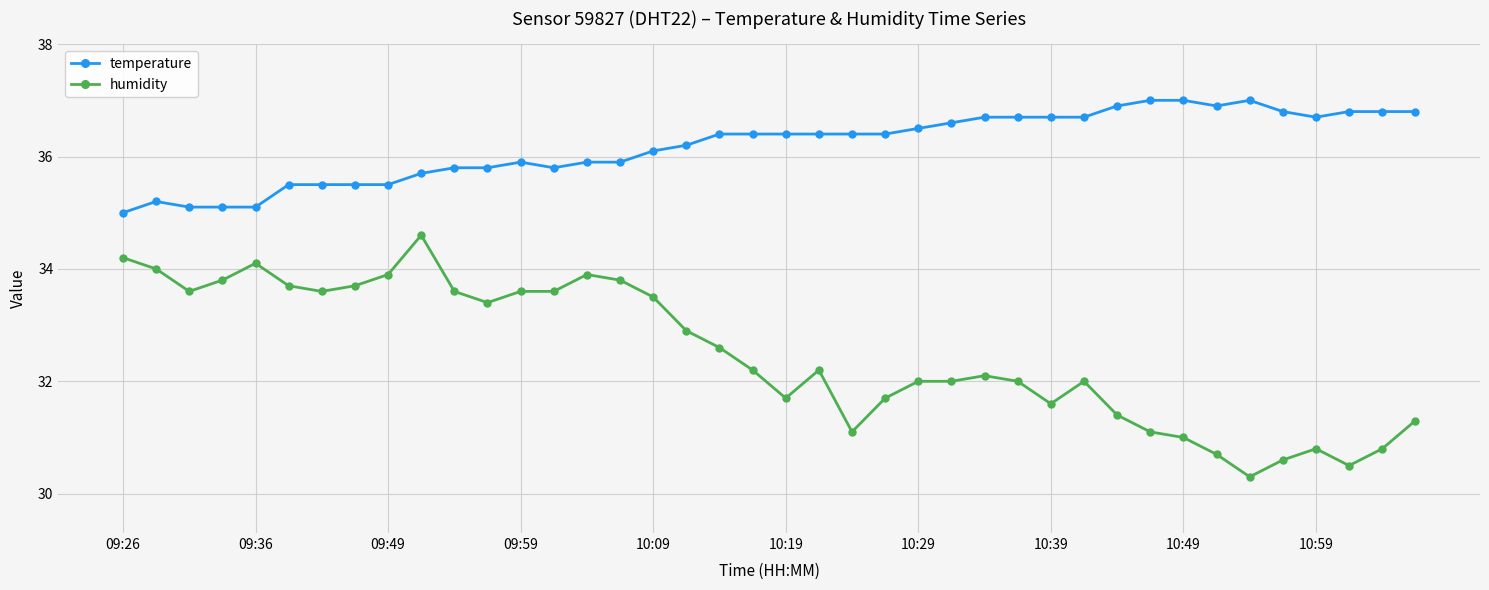

True or false: humidity and temperature cross at least once.

False